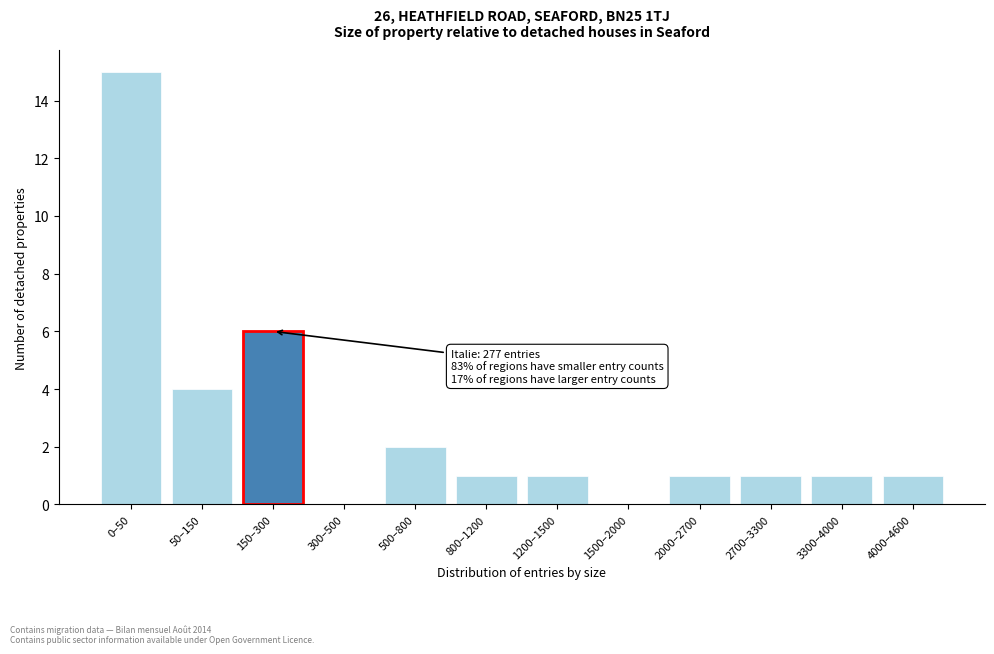

Reading right to left, what are all the values shown in this chart?

4000–4600=1	3300–4000=1	2700–3300=1	2000–2700=1	1500–2000=0	1200–1500=1	800–1200=1	500–800=2	300–500=0	150–300=6	50–150=4	0–50=15